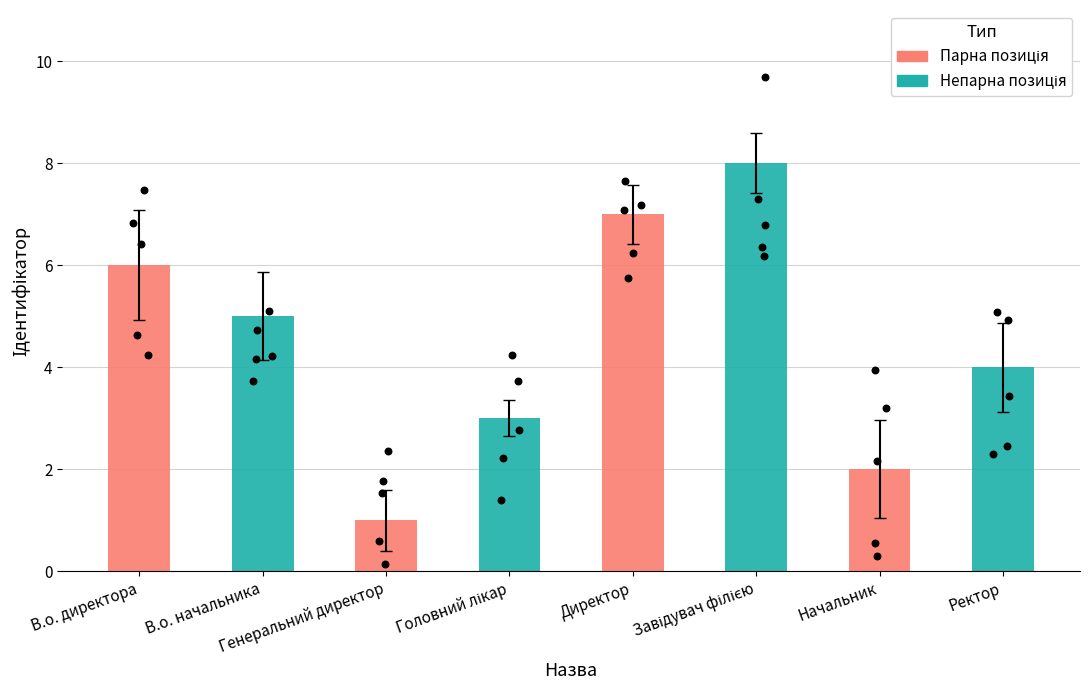

Which has a higher value, В.о. начальника or Головний лікар?

В.о. начальника